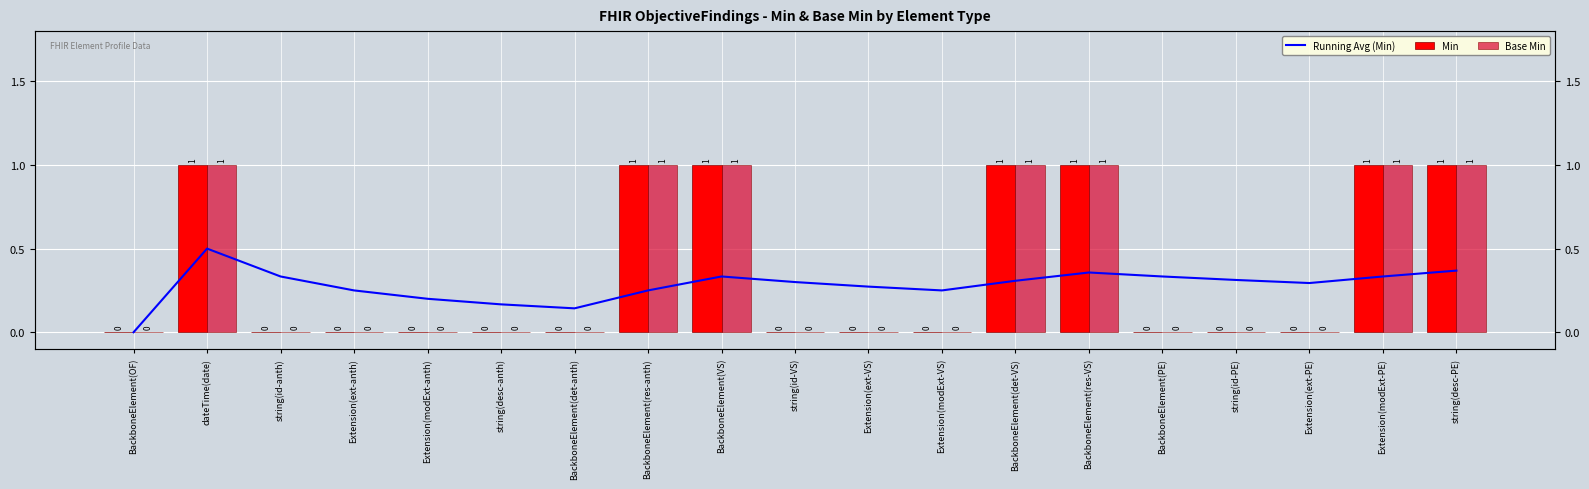

Does the chart contain any negative values?

No